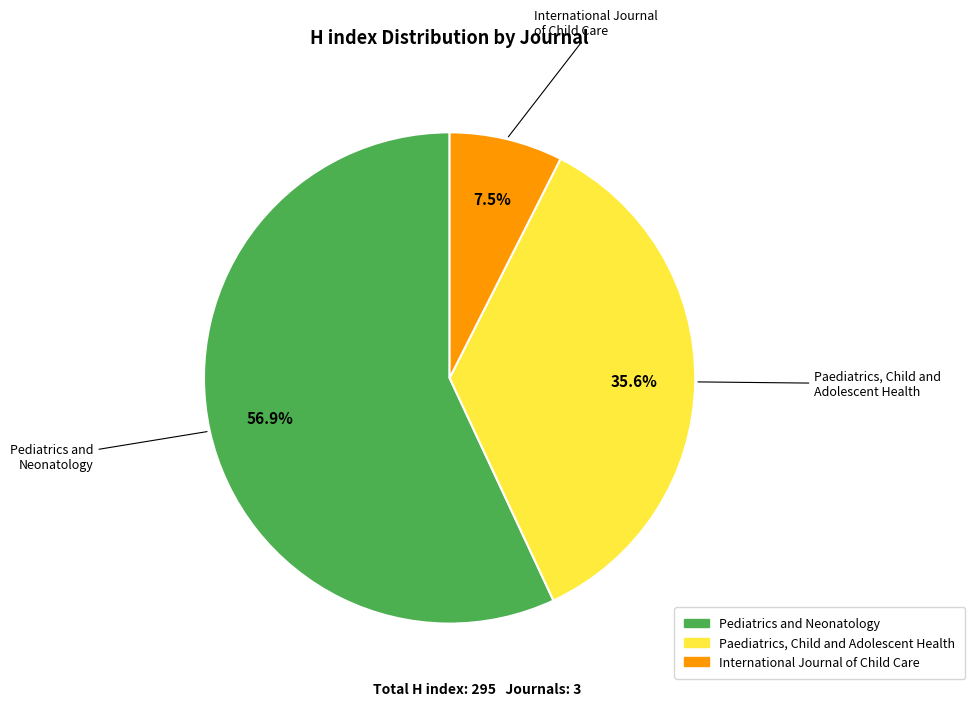

How many segments does this pie chart have?

3